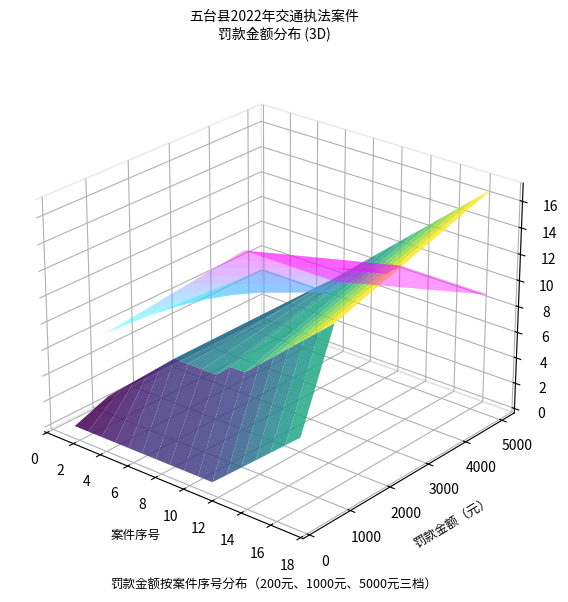

Reading left to right, what are all the values shown in this chart?

罚款金额(元): 1000	1000	1000	1000	1000	1000	5000	5000	5000	1000	5000	200	200	200	200	200	200
序号: 1	2	3	4	5	6	7	8	9	10	11	12	13	14	15	16	17